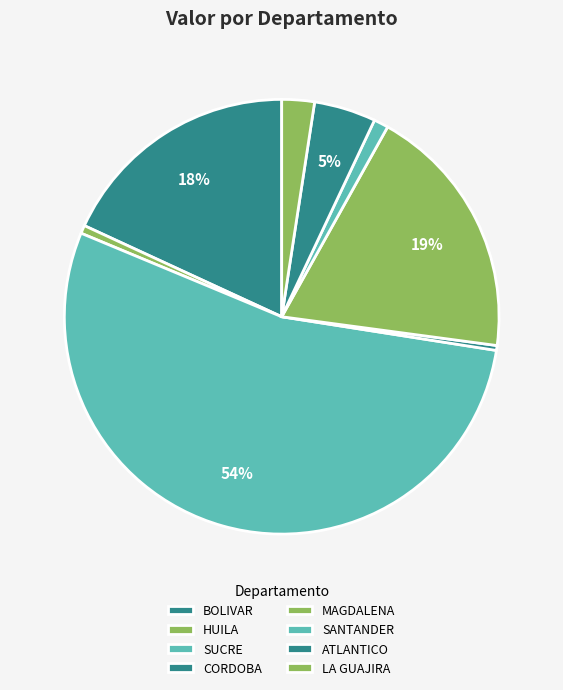

To the nearest percent, what is the combined percentage of SUCRE and MAGDALENA?

69%